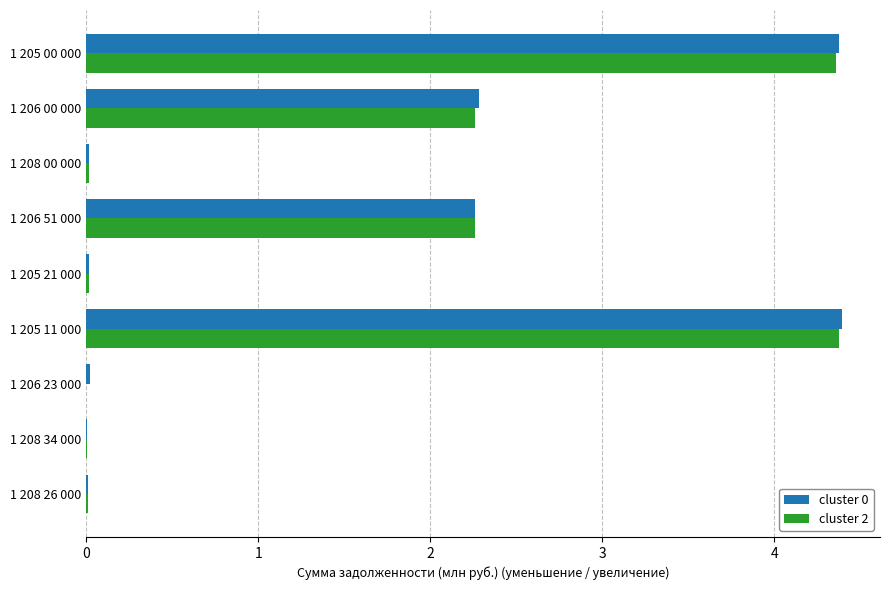

What is the sum of all cluster 0 values?

13.4